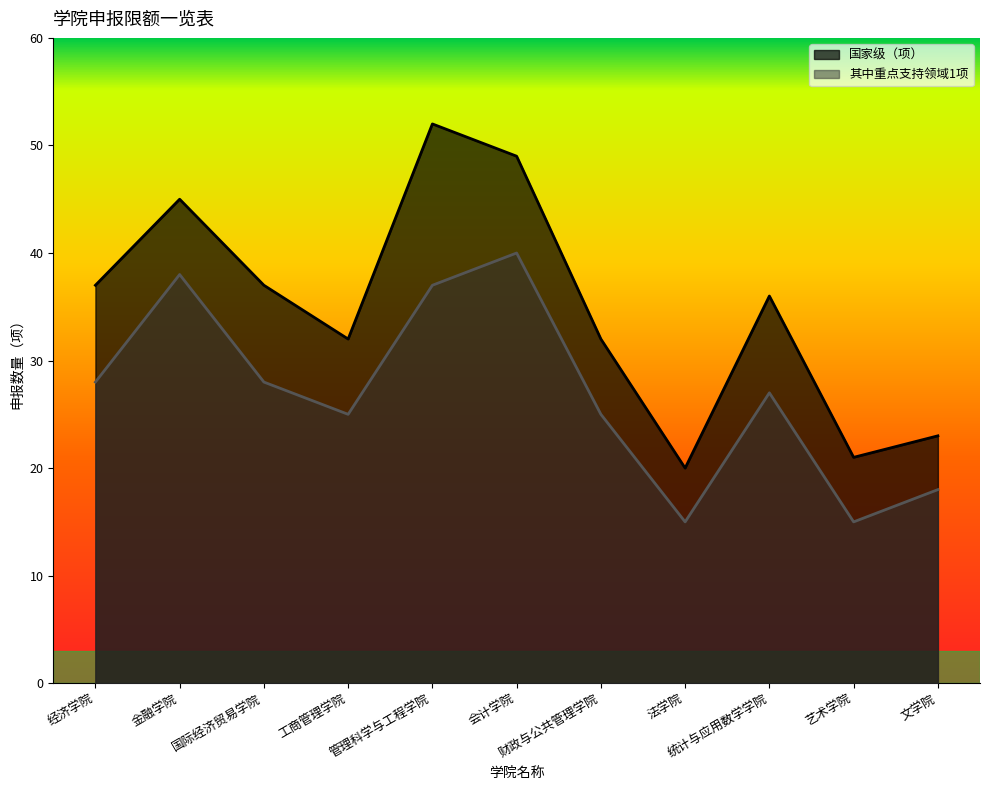

Which has a higher value, 工商管理学院 or 经济学院?

经济学院